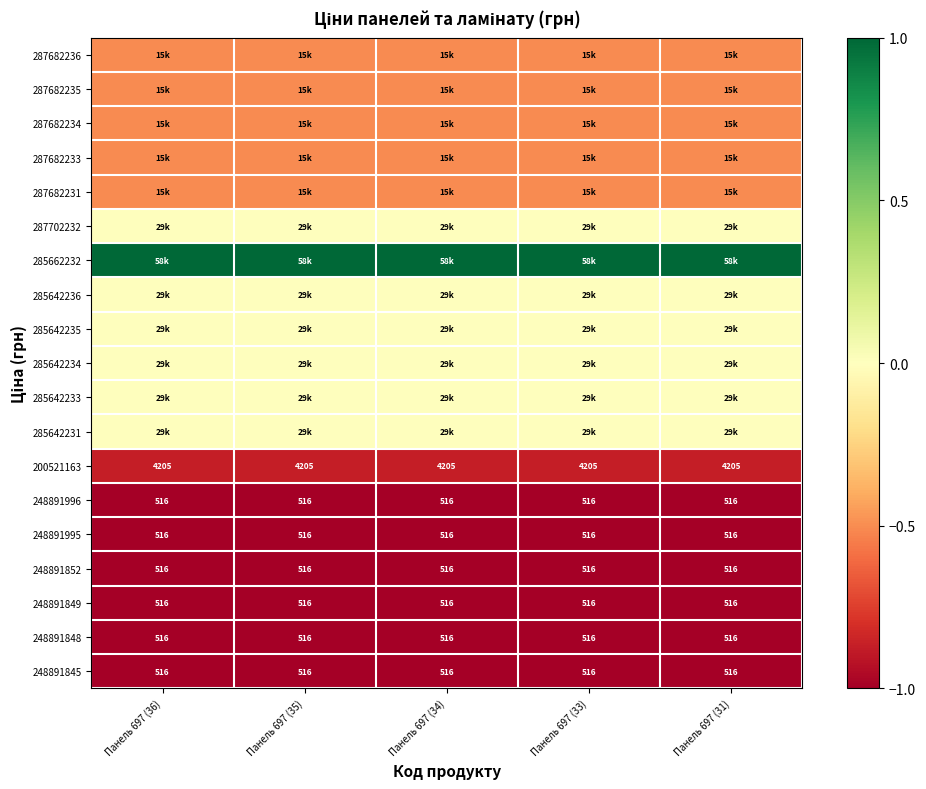

Which has a higher value, Панель 697 (31) or Панель 697 (36)?

Панель 697 (31)